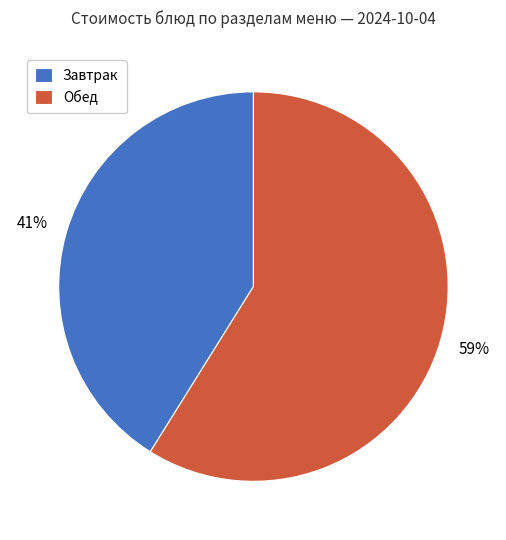

How many segments does this pie chart have?

2